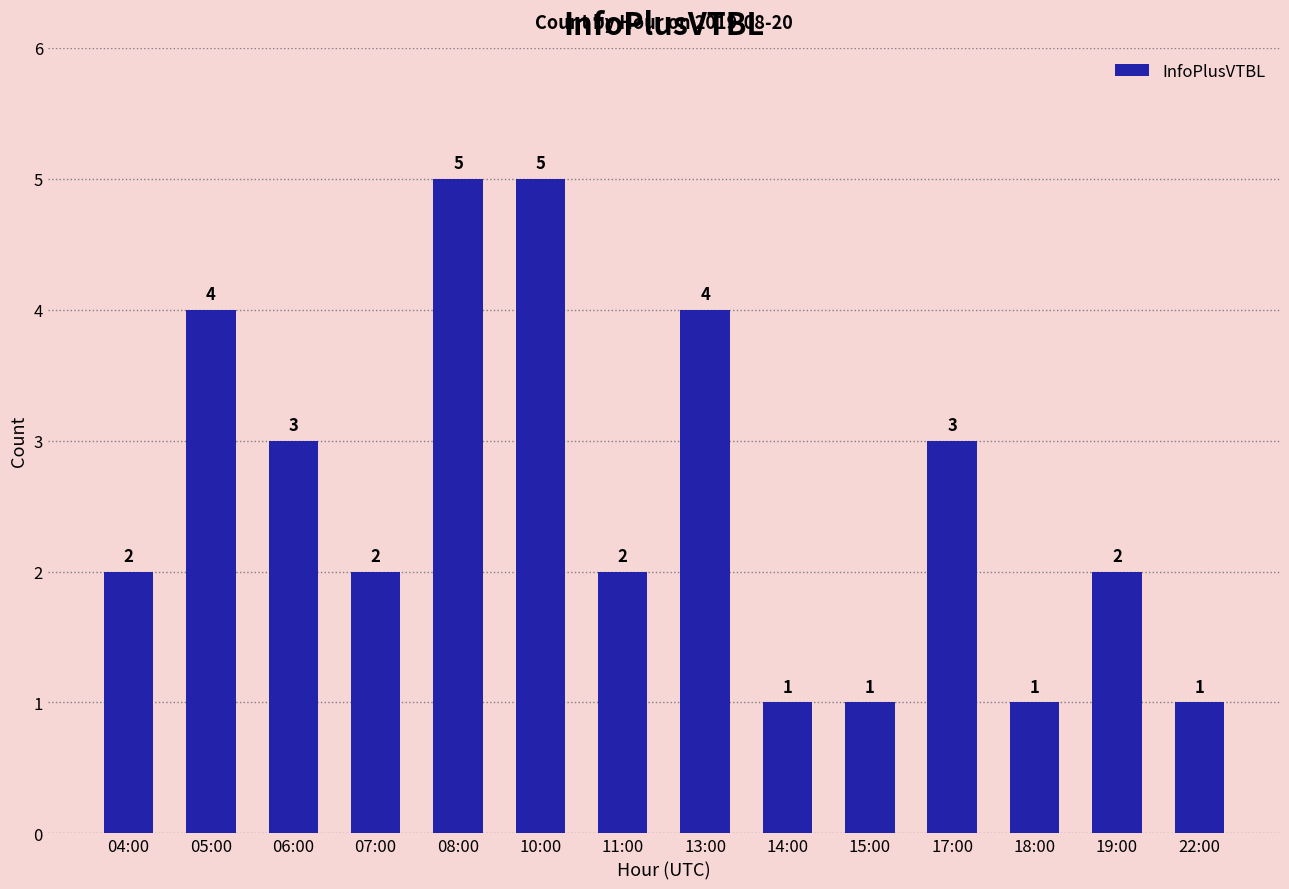

How many values are between 1 and 4?

12